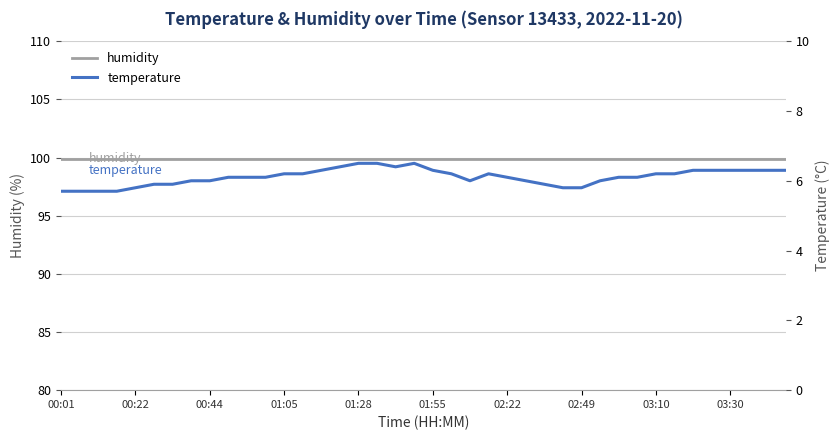

List the series in order of their peak value, lowest first.

temperature, humidity